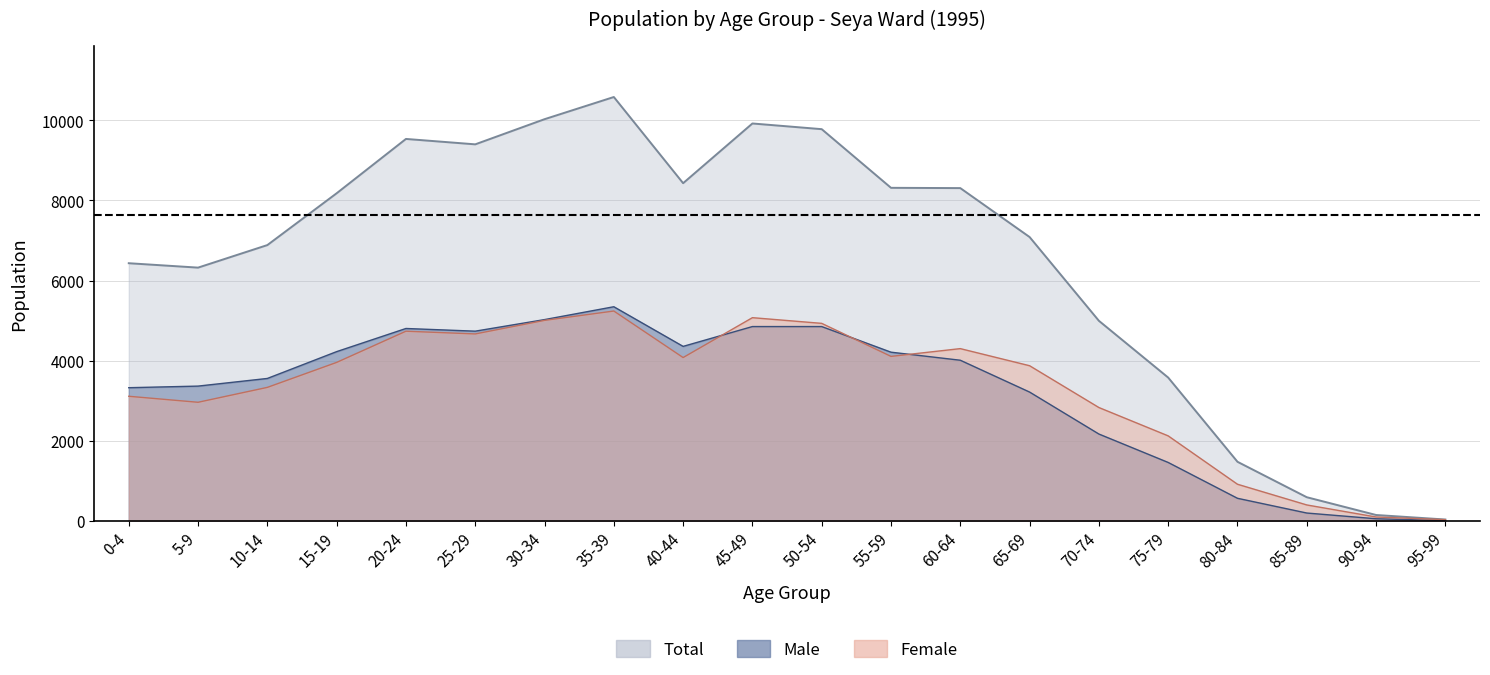

Rank the series at 35-39 from lowest to highest value.

Female, Male, Total